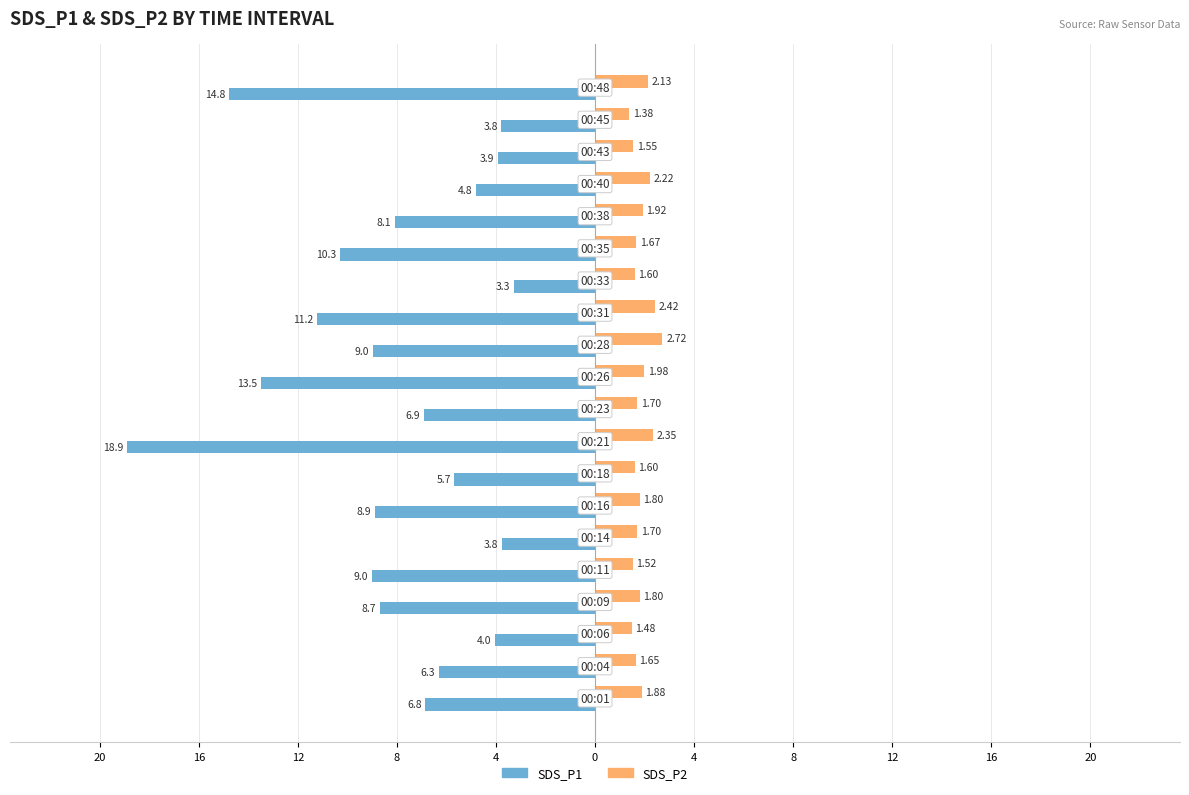

What is the average value of the SDS_P1 series?

-8.1